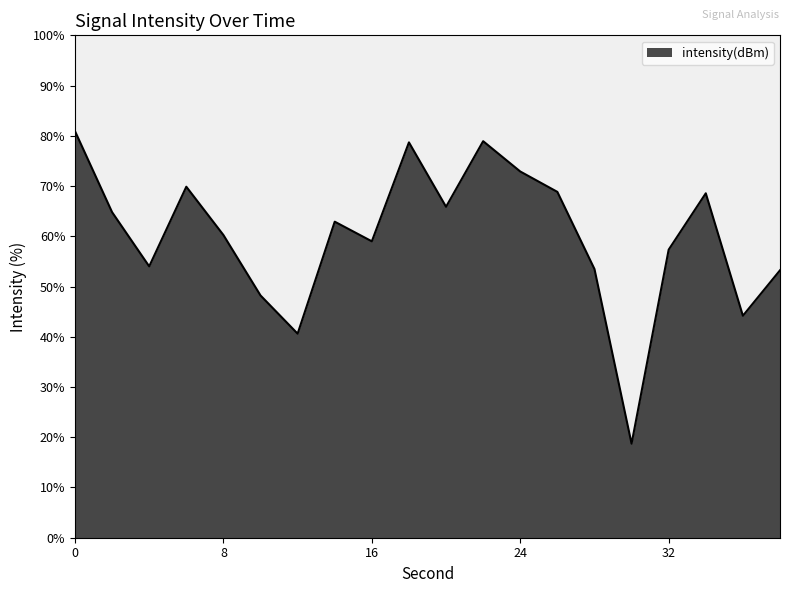

What is the difference between the maximum and minimum values?

62.2